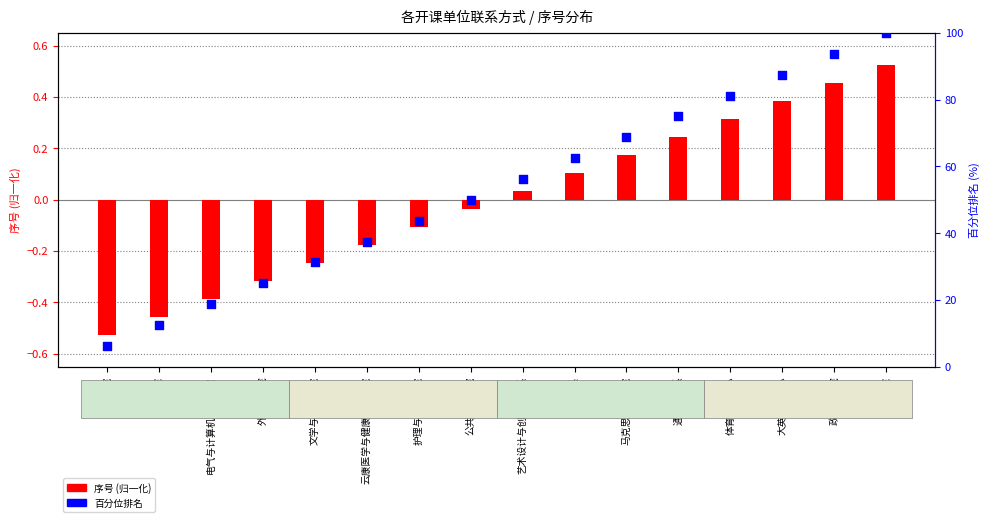

What are all the series names shown in the legend?

序号 (归一化), 百分位排名